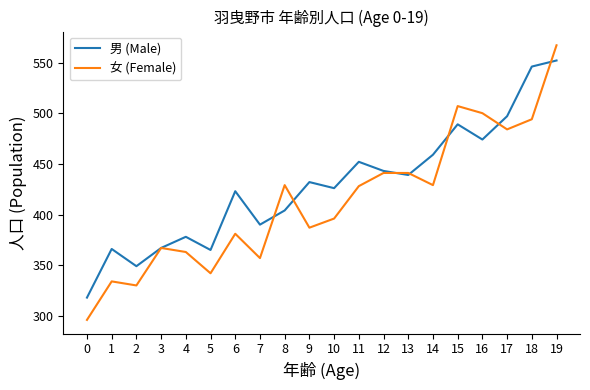

At which label does 男 (Male) reach its peak?

19